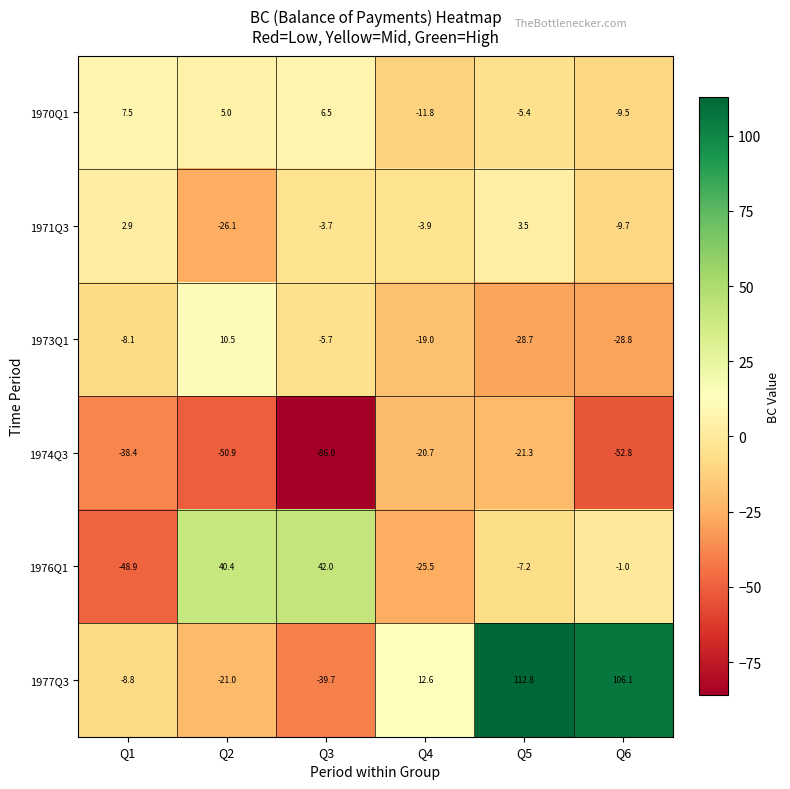

Where does the 1976Q1 series first go above -1?

Q2